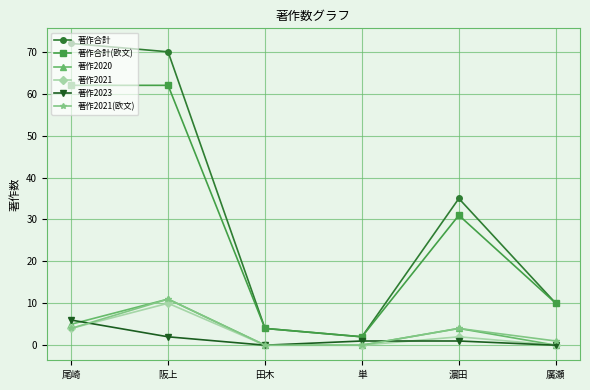

Which label corresponds to the largest value in the chart?

尾崎